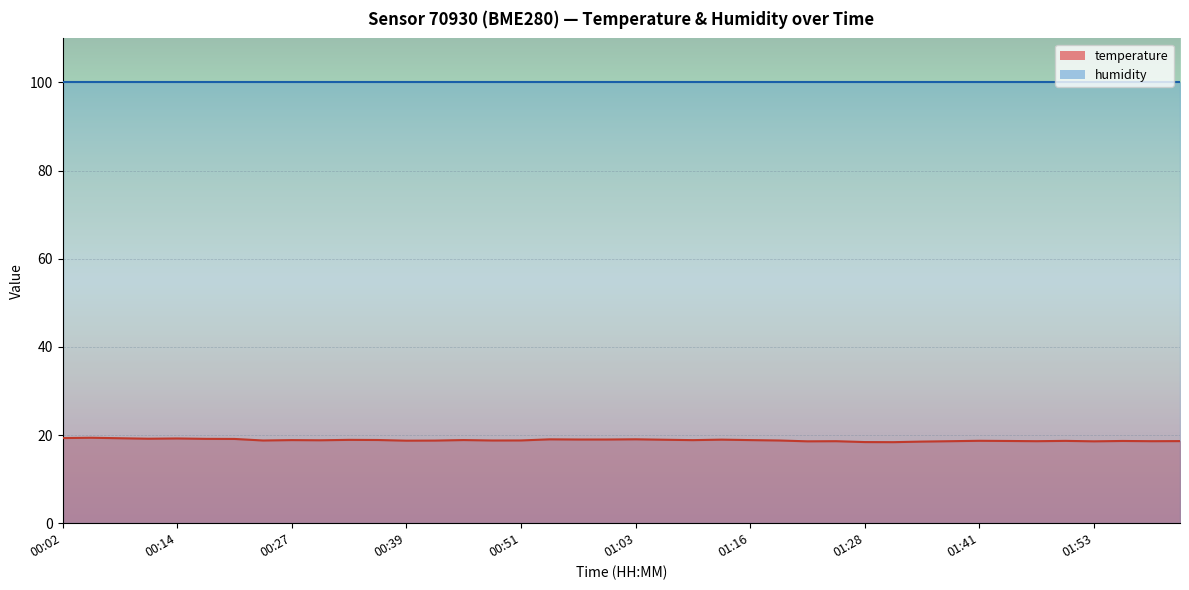

What is the difference between the values at 00:17 and 00:39?

0.4